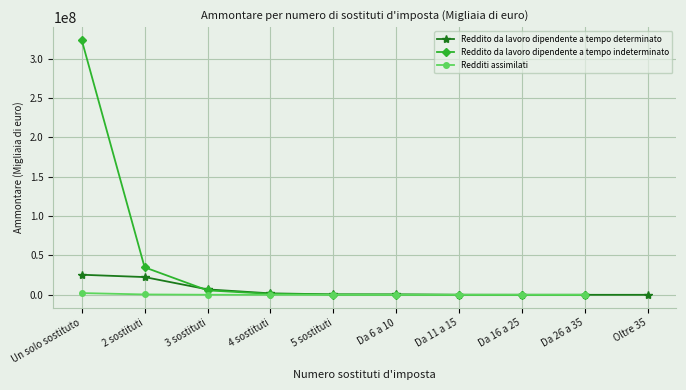

The Redditi assimilati series shows 2653.6 at Da 11 a 15. True or false?

False